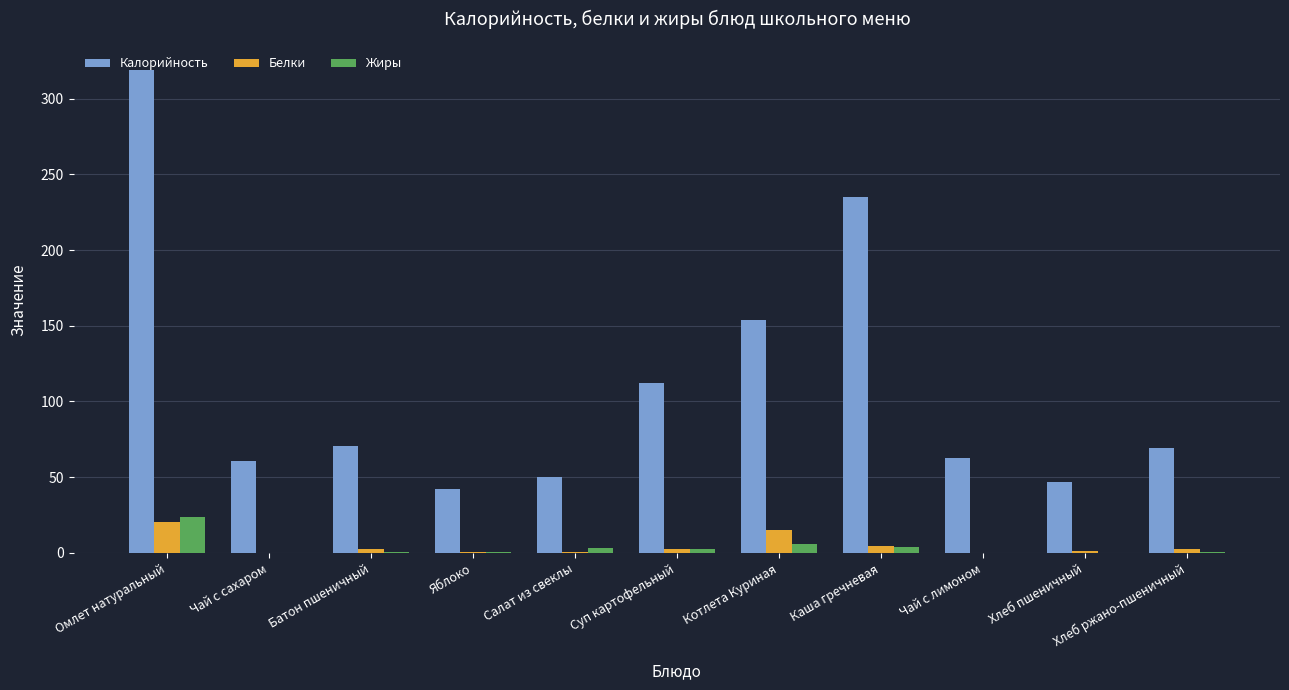

What value does the Калорийность series have at Котлета Куриная?

153.8